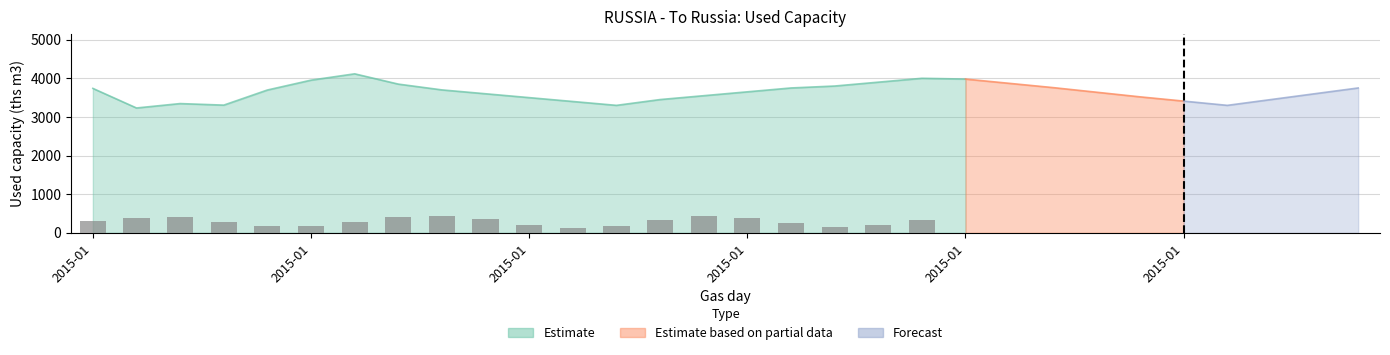

What is the total value across all series at 2015-01-21?

7960